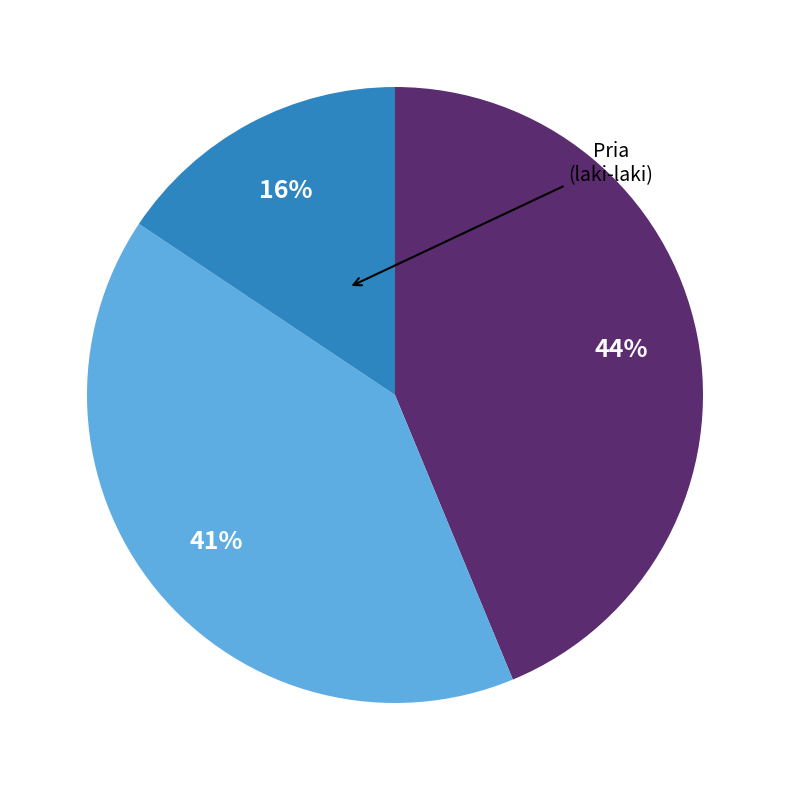

Is there a majority slice in this chart?

No